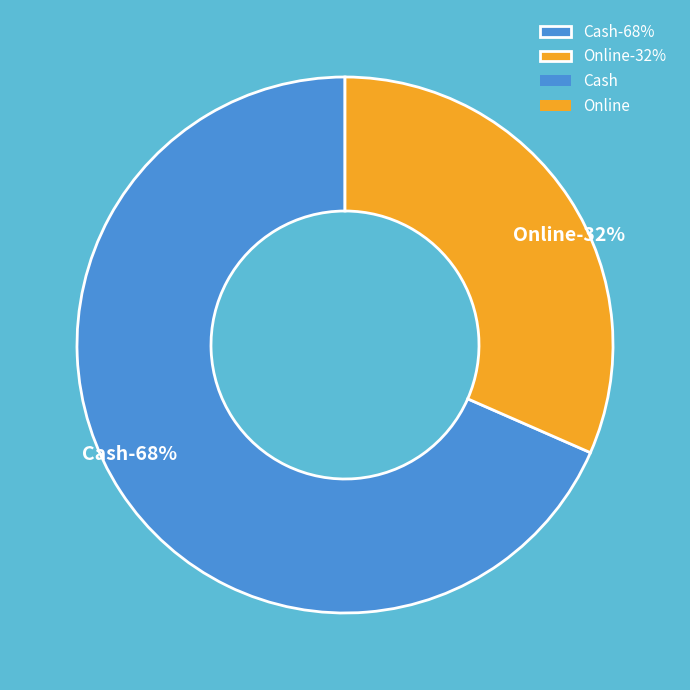

Which category accounts for the majority?

Cash